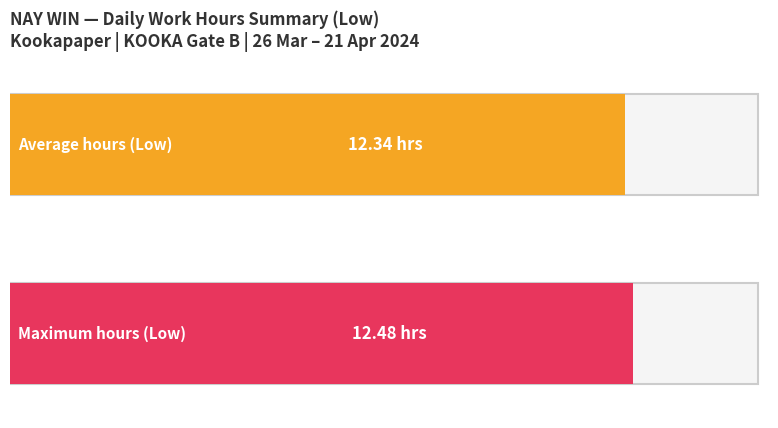

Read the value at 17.

12.3